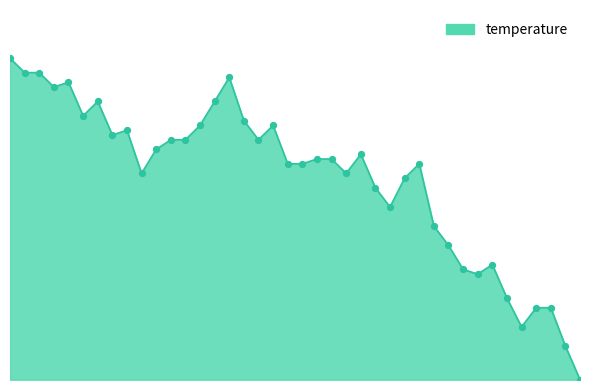

Is this an area chart (filled region under the line)?

Yes